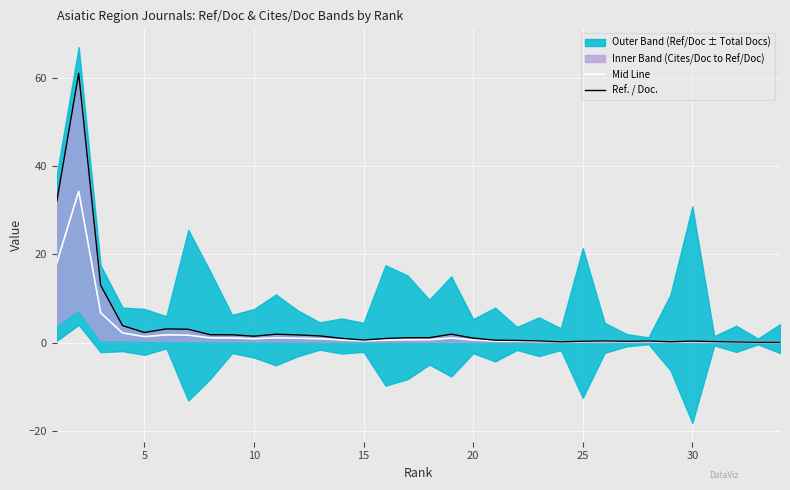

What is the lowest value of the Ref. / Doc. series?

0.1